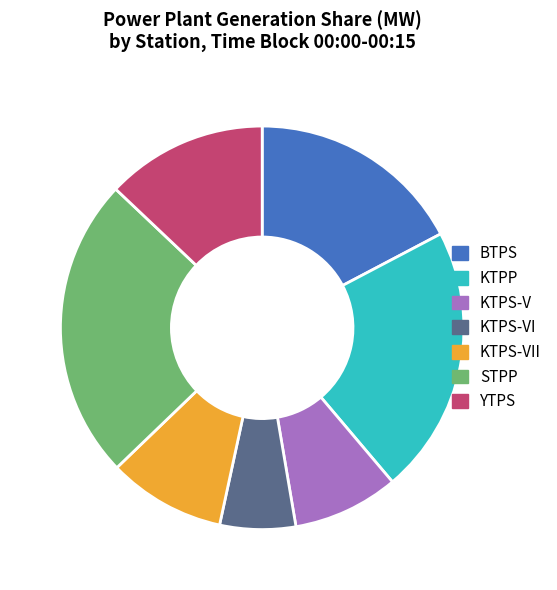

Is there a majority slice in this chart?

No